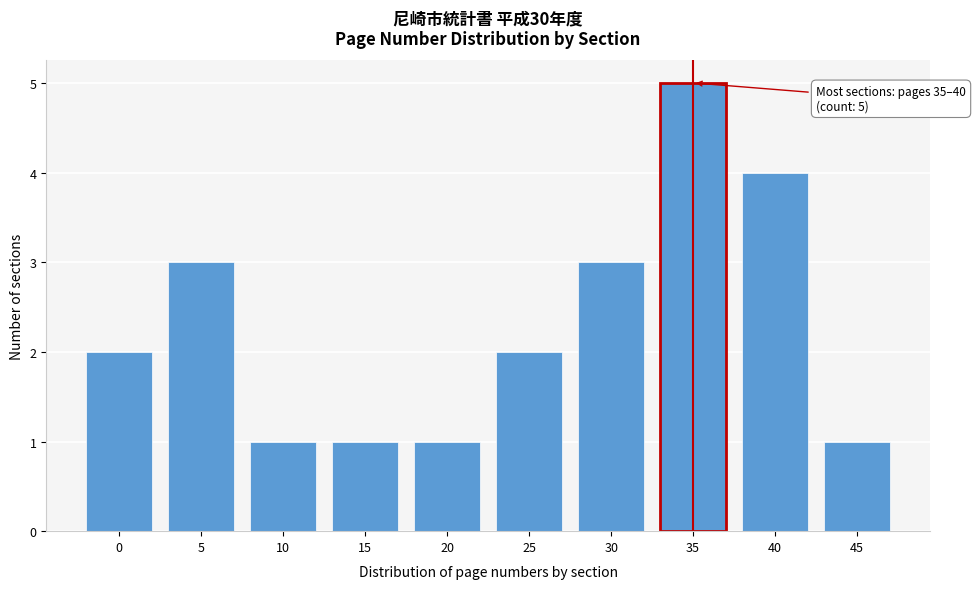

Reading right to left, extract all data points from this chart.

1	4	5	3	2	1	1	1	3	2